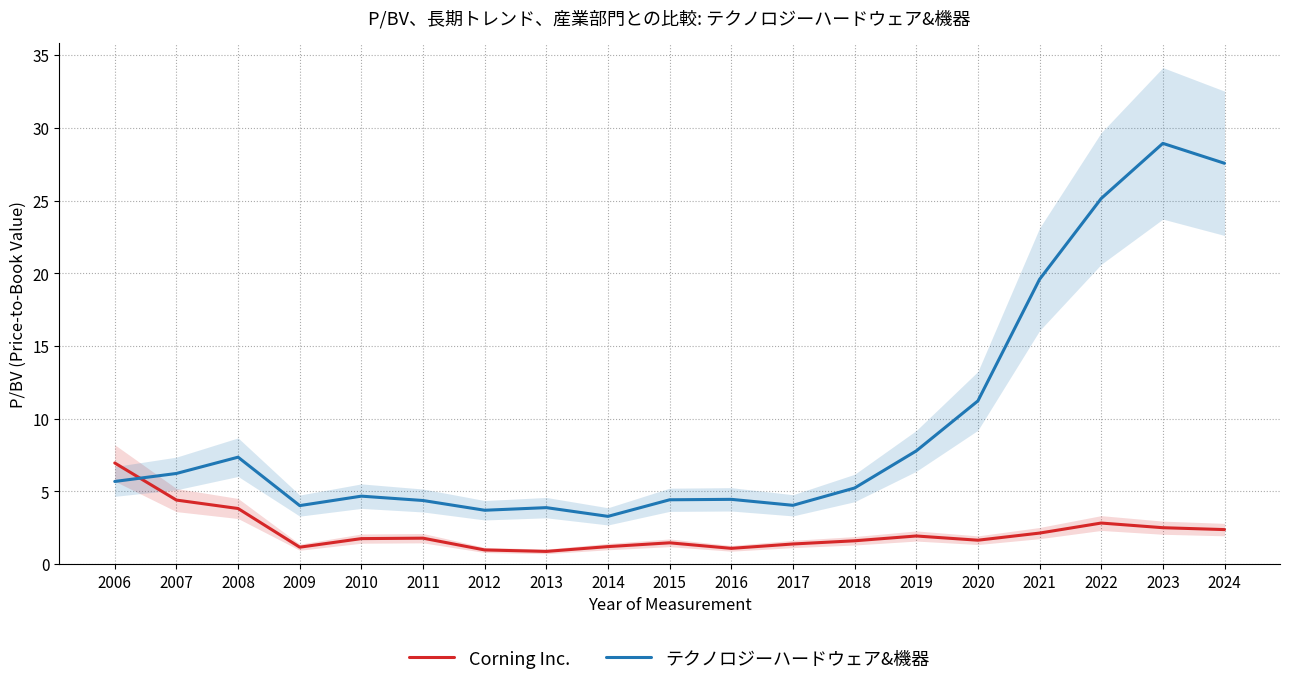

Count the number of data series in this chart.

2